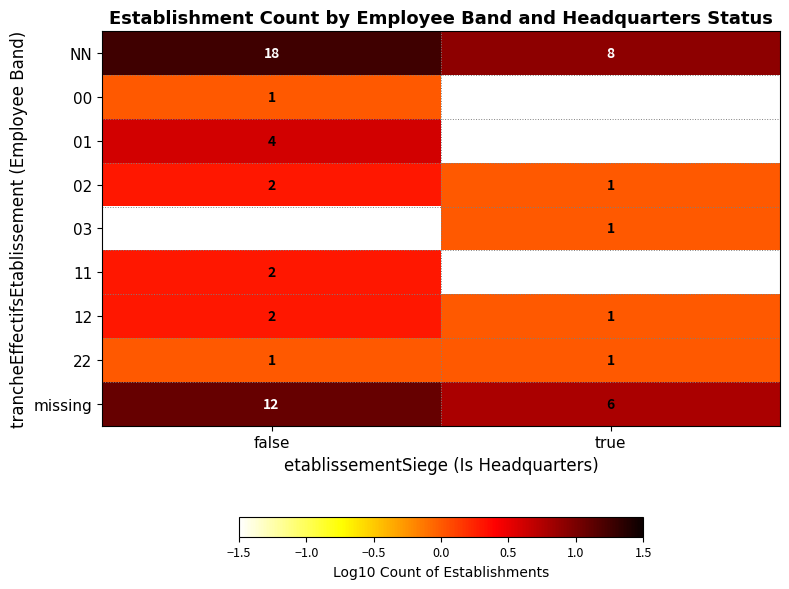

What is the difference between the highest and lowest values at true?

0.9